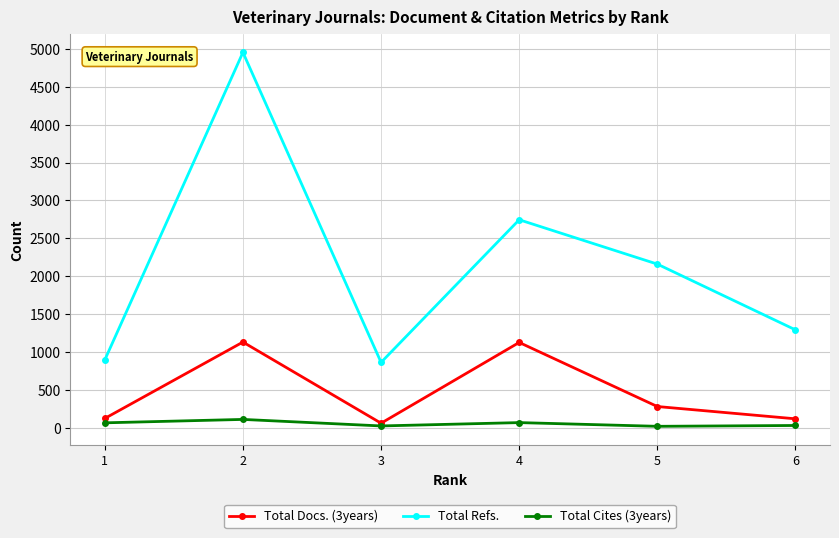

What is the average value of the Total Refs. series?

2153